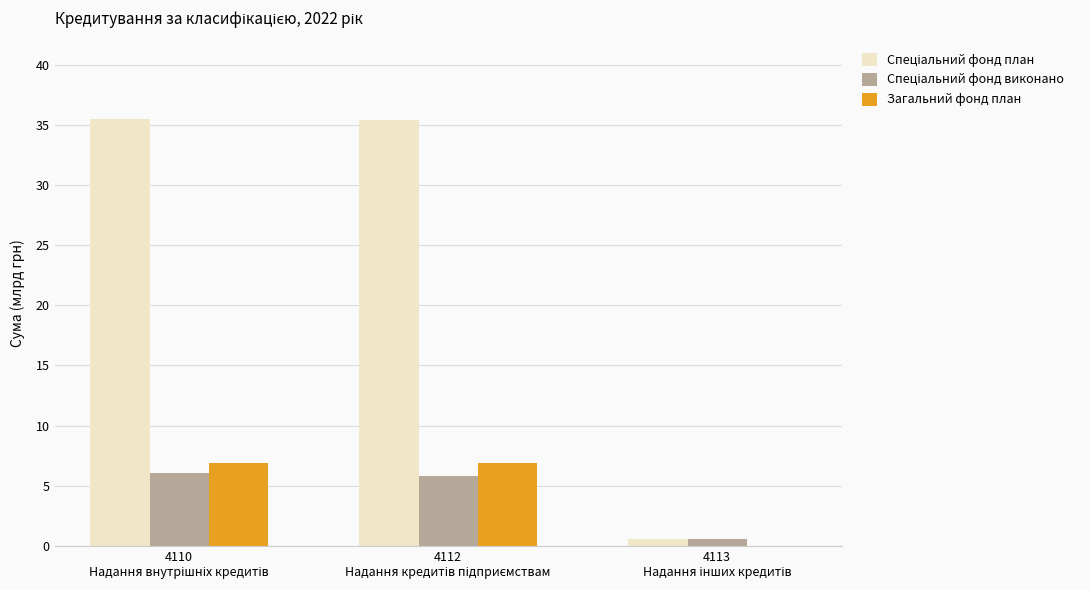

How many data points does each series have?

3